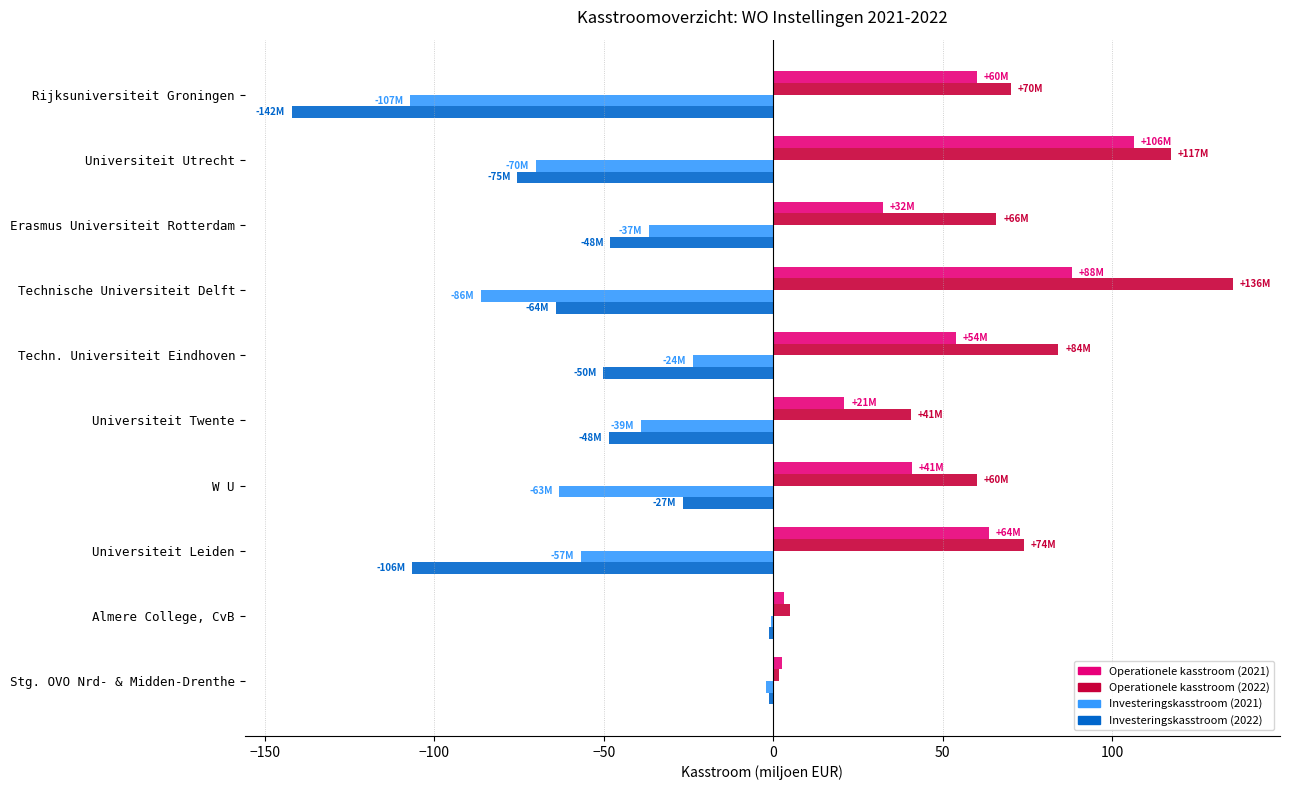

What is the maximum value shown in the chart?

135.6